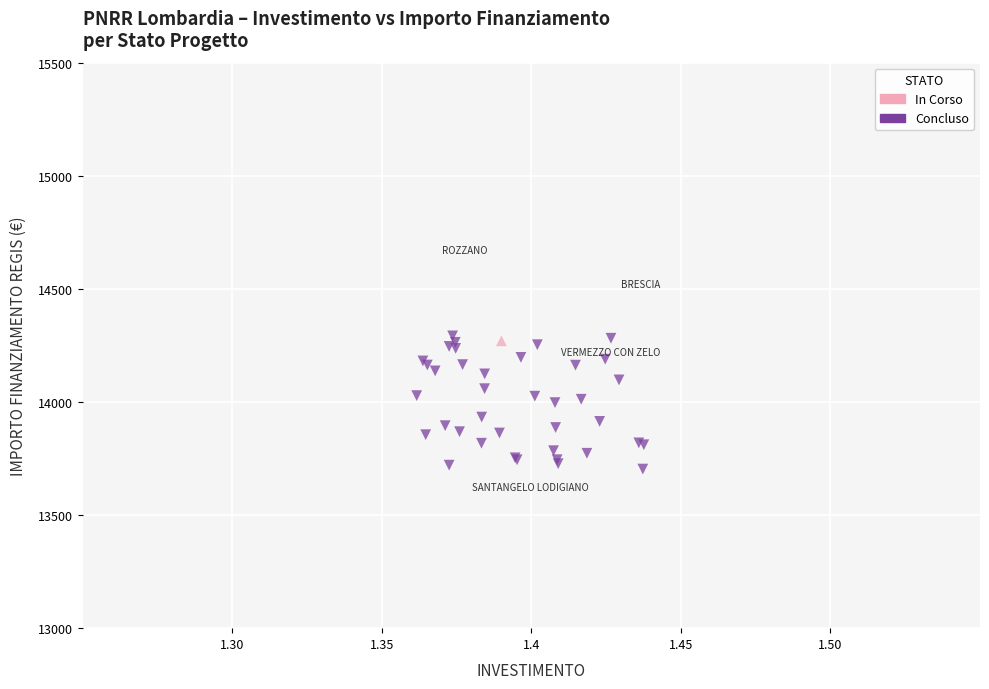

What are all the series names shown in the legend?

In Corso, Concluso